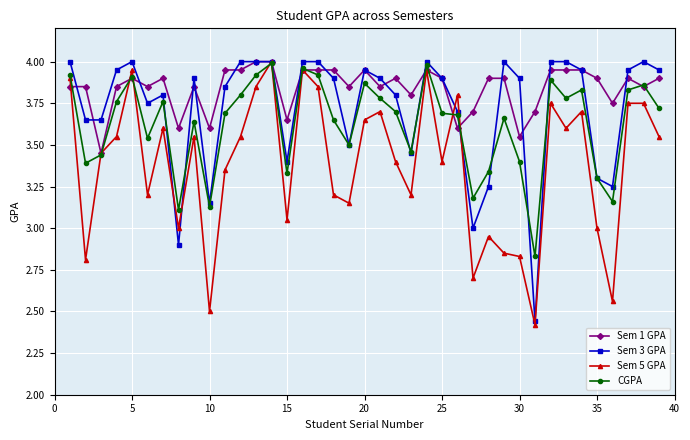

List the series in order of their overall mean, lowest first.

Sem 5 GPA, CGPA, Sem 3 GPA, Sem 1 GPA